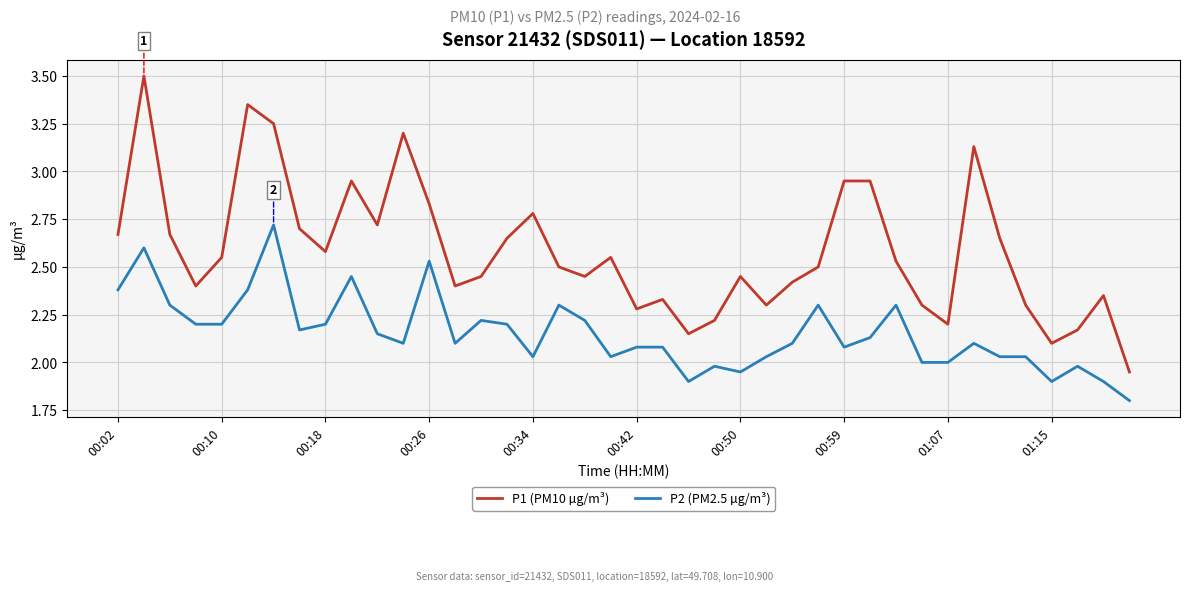

Which series has the widest spread of values?

P1 (PM10 µg/m³)